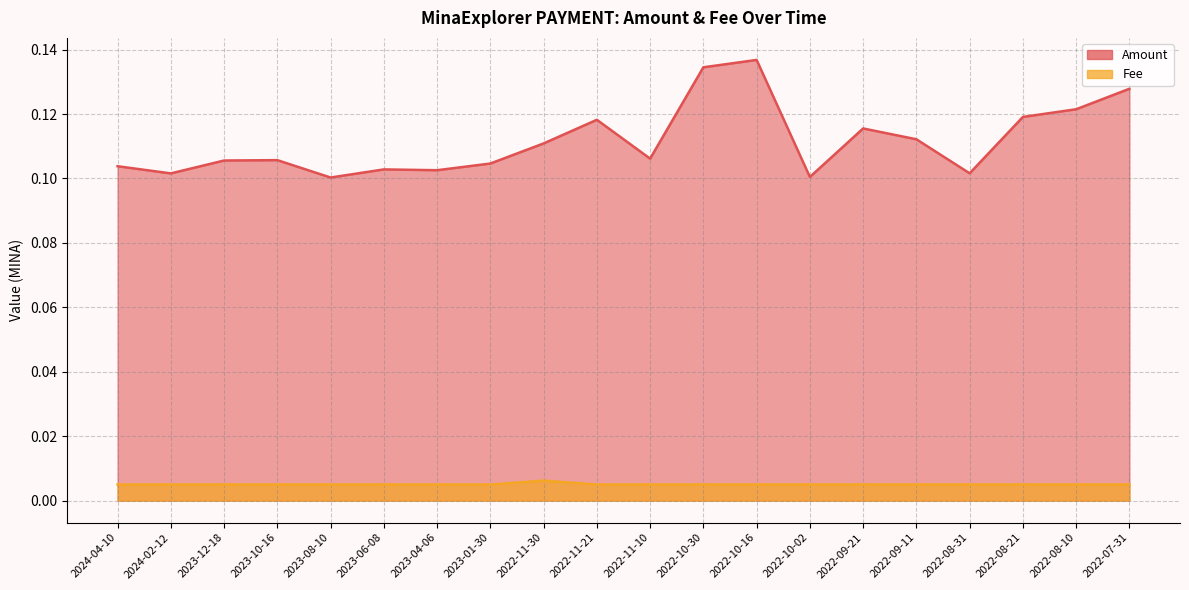

The Amount series shows 0.1 at 2022-07-31. True or false?

True